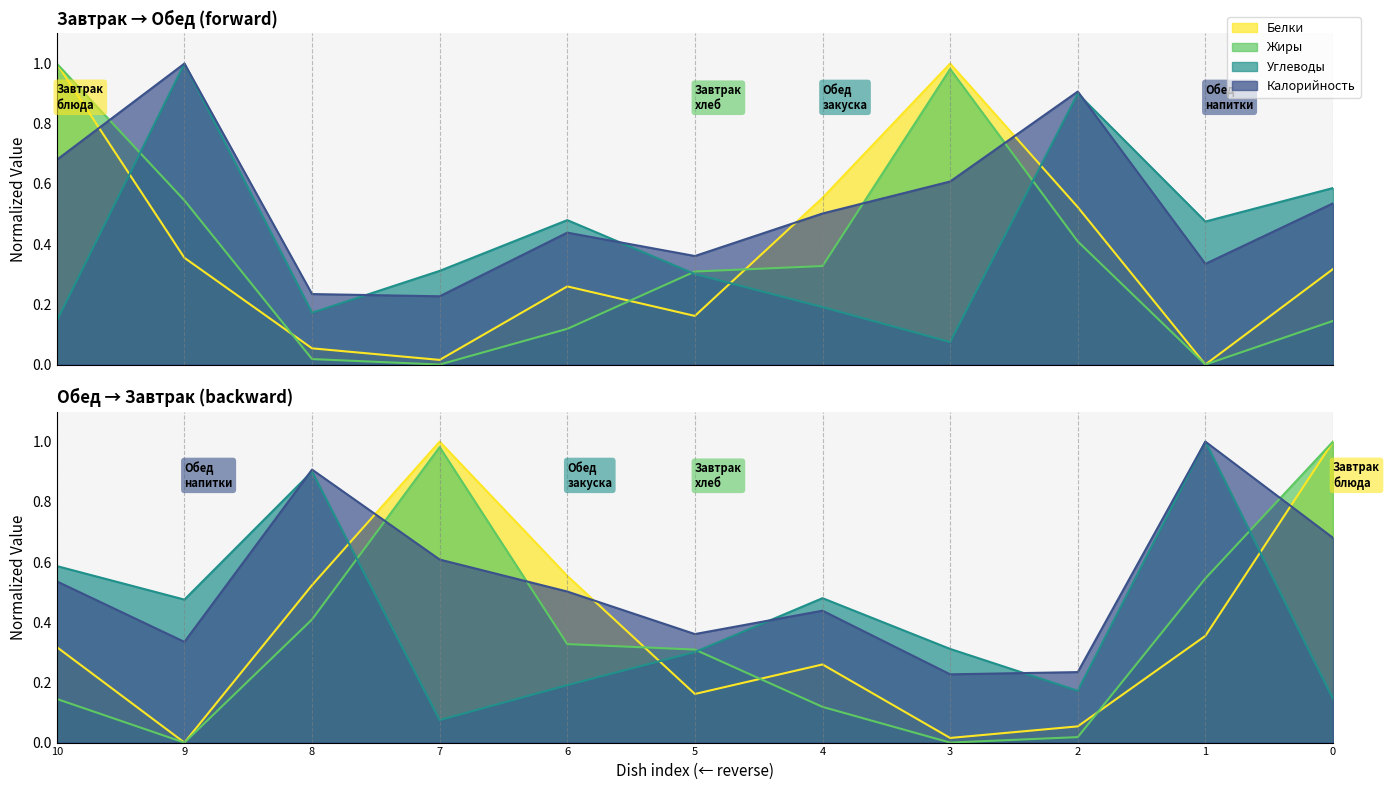

What is the value of the Жиры point at the 2nd from the left?

0.5